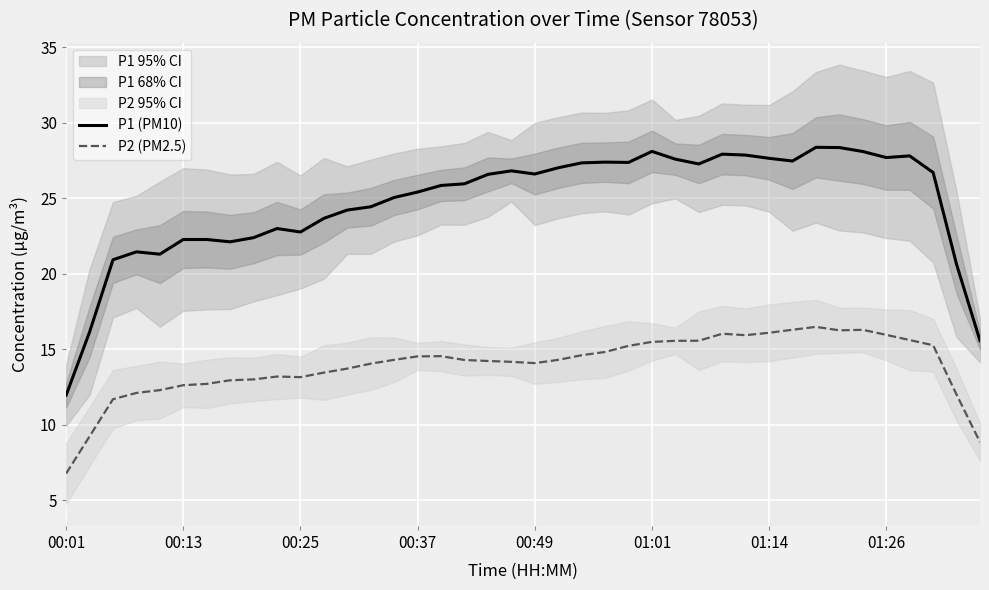

How many lines are shown in the chart?

2